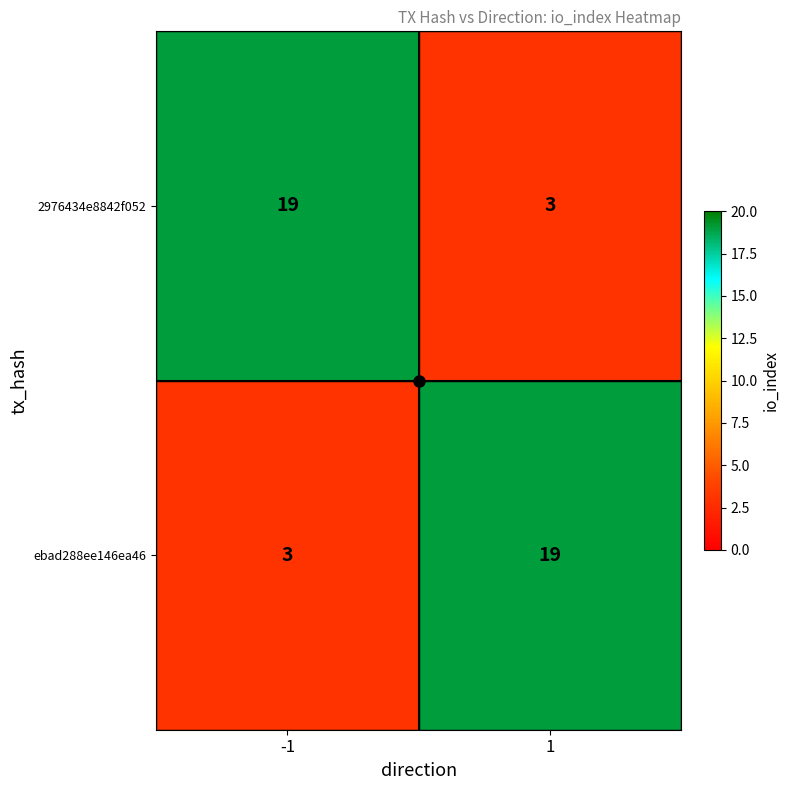

Is it true that 2976434e8842f052 equals 3 at 1?

True